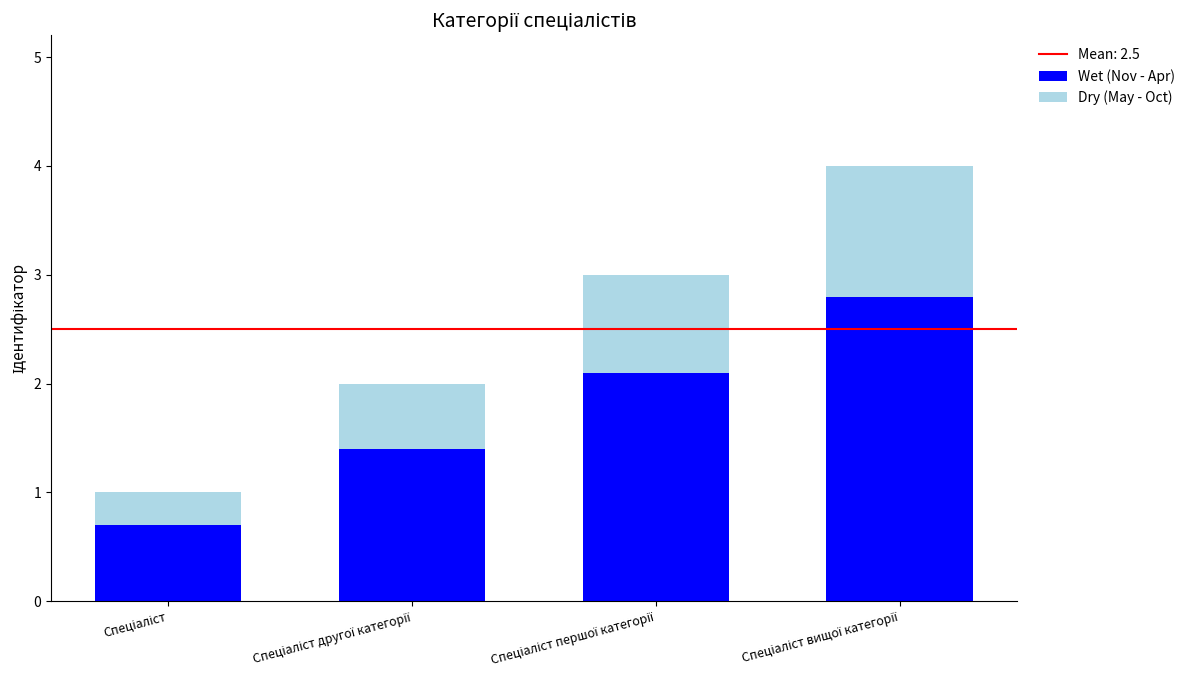

What is the minimum value for Wet (Nov - Apr)?

0.7